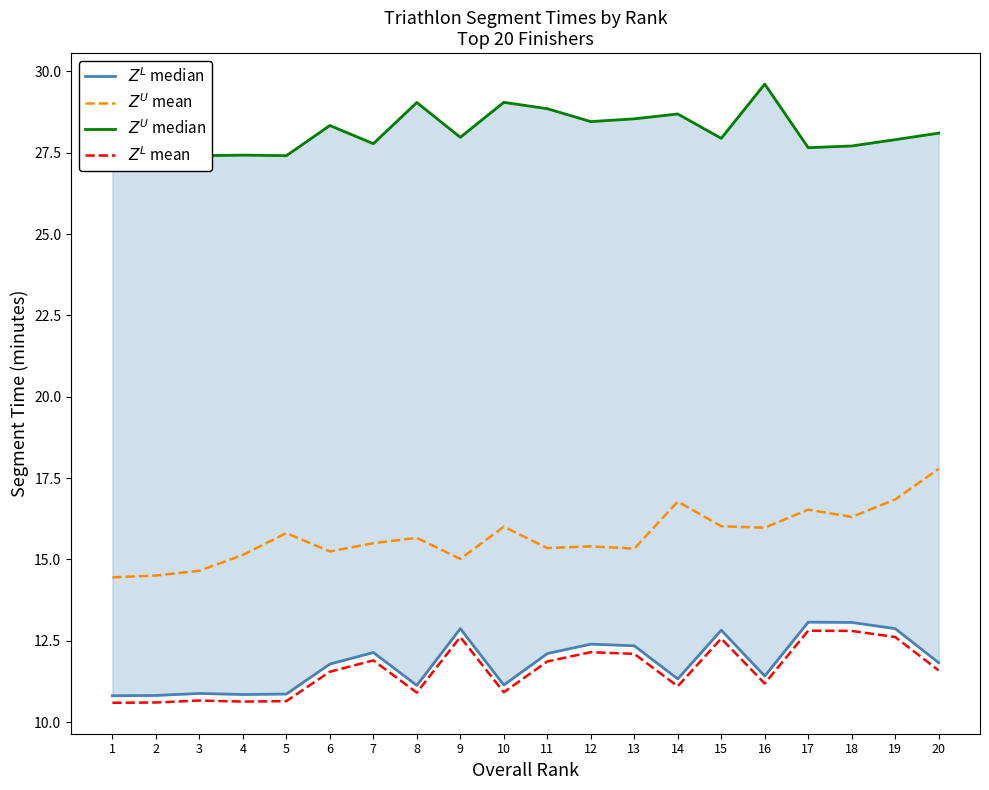

Between 5 and 12, which series saw the biggest shift?

$Z^L$ median